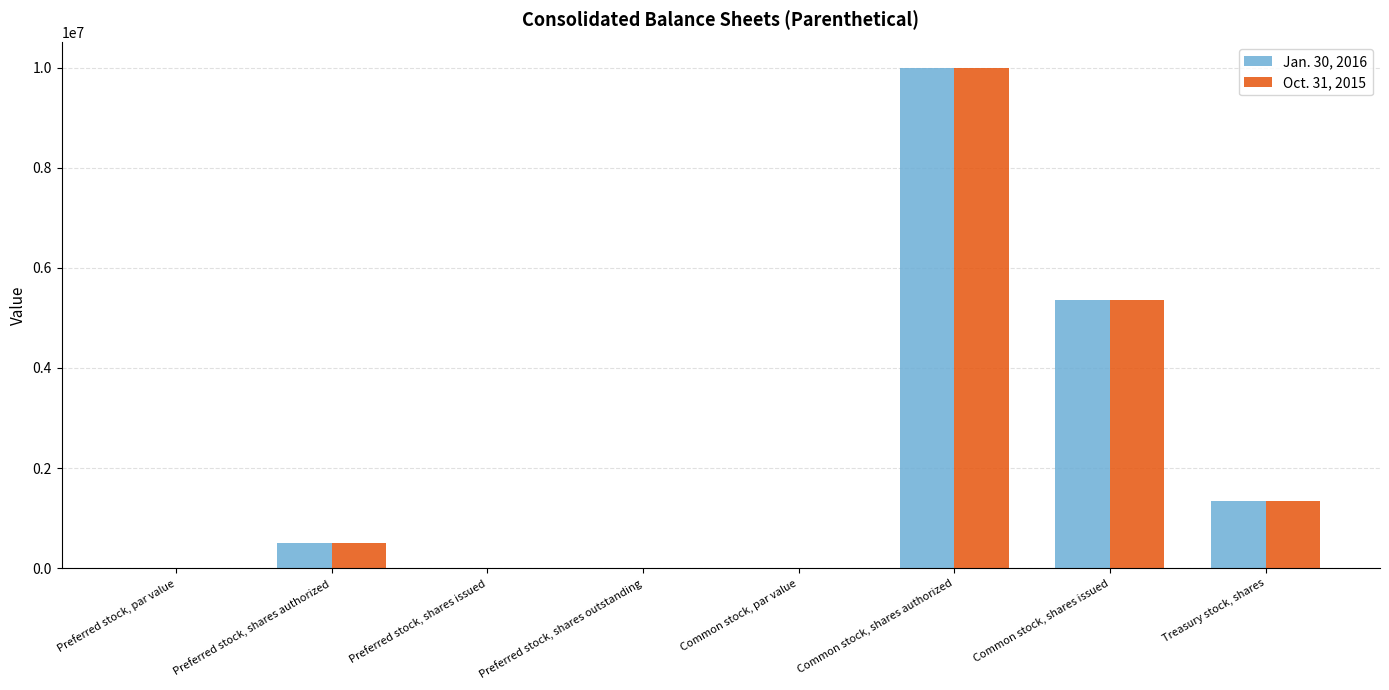

Does the chart contain stacked bars?

No